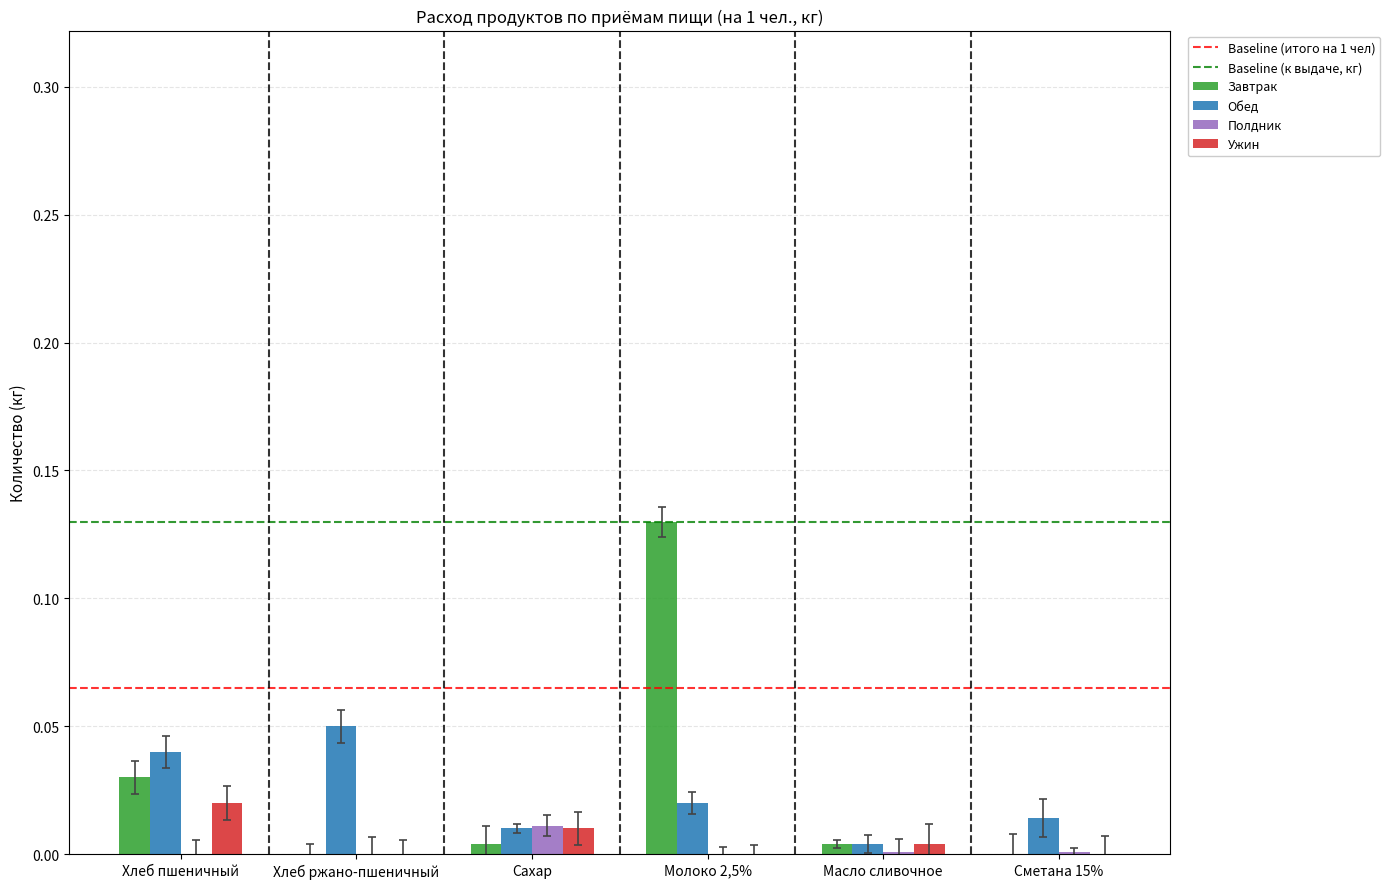

The value of Ужин at Масло сливочное is 0.0. True or false?

True